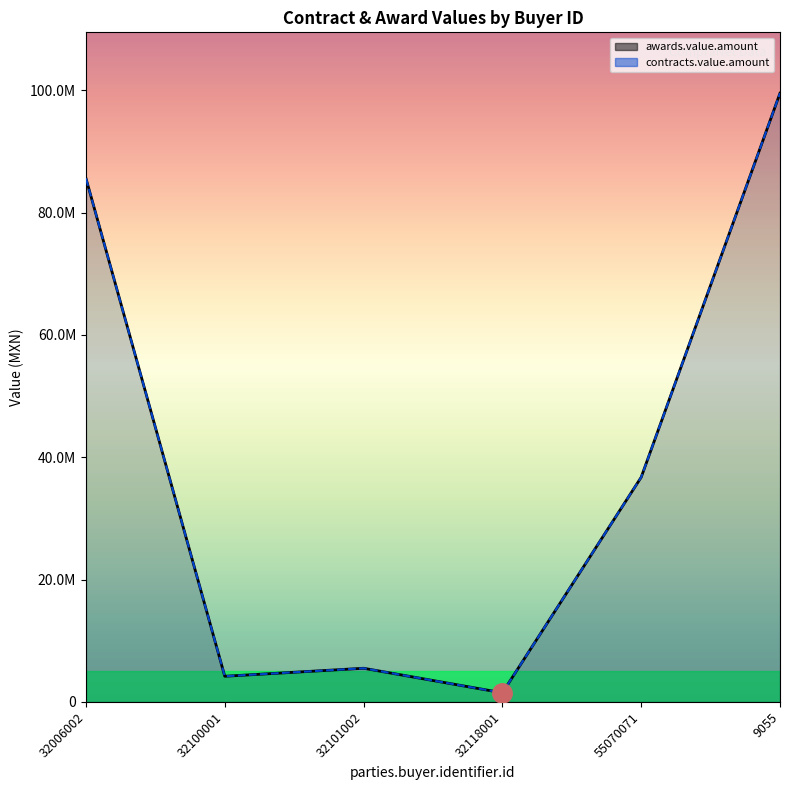

What position from the left is 32006002?

1